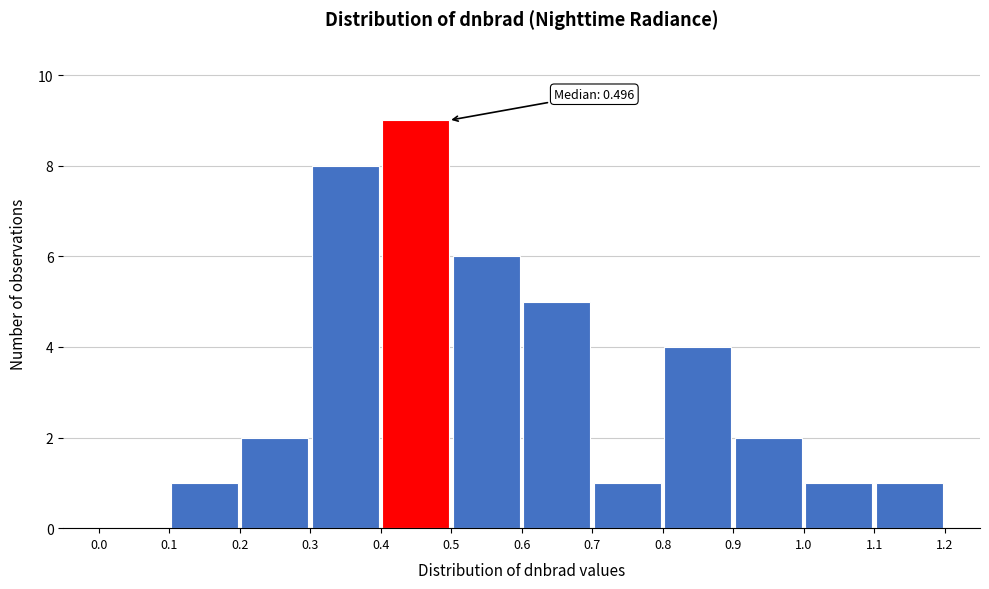

Over which range of the x-axis is the bar tallest?

0.4 to 0.5